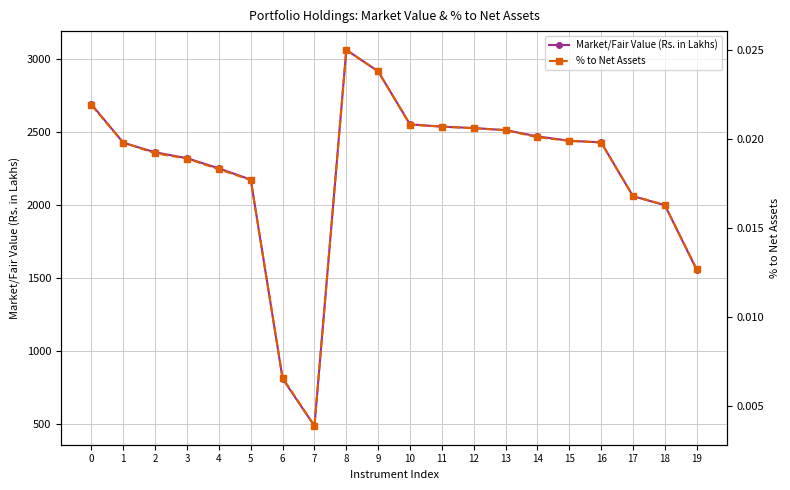

True or false: % to Net Assets and Market/Fair Value (Rs. in Lakhs) cross at least once.

False